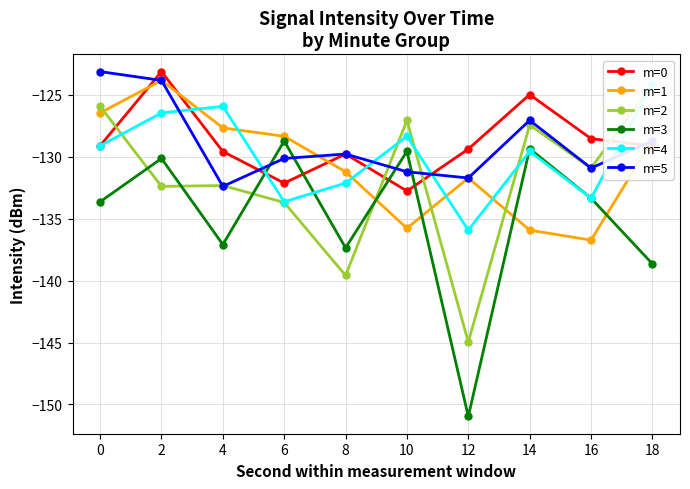

At how many categories does at least one series exceed -136?

10